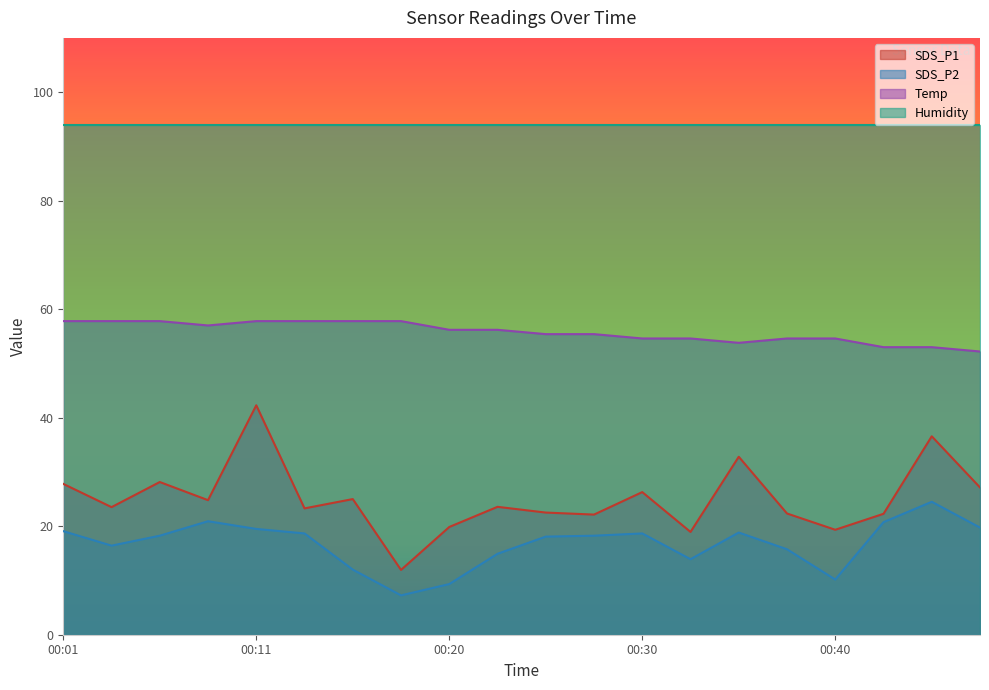

Which series has the largest total across all categories?

Humidity